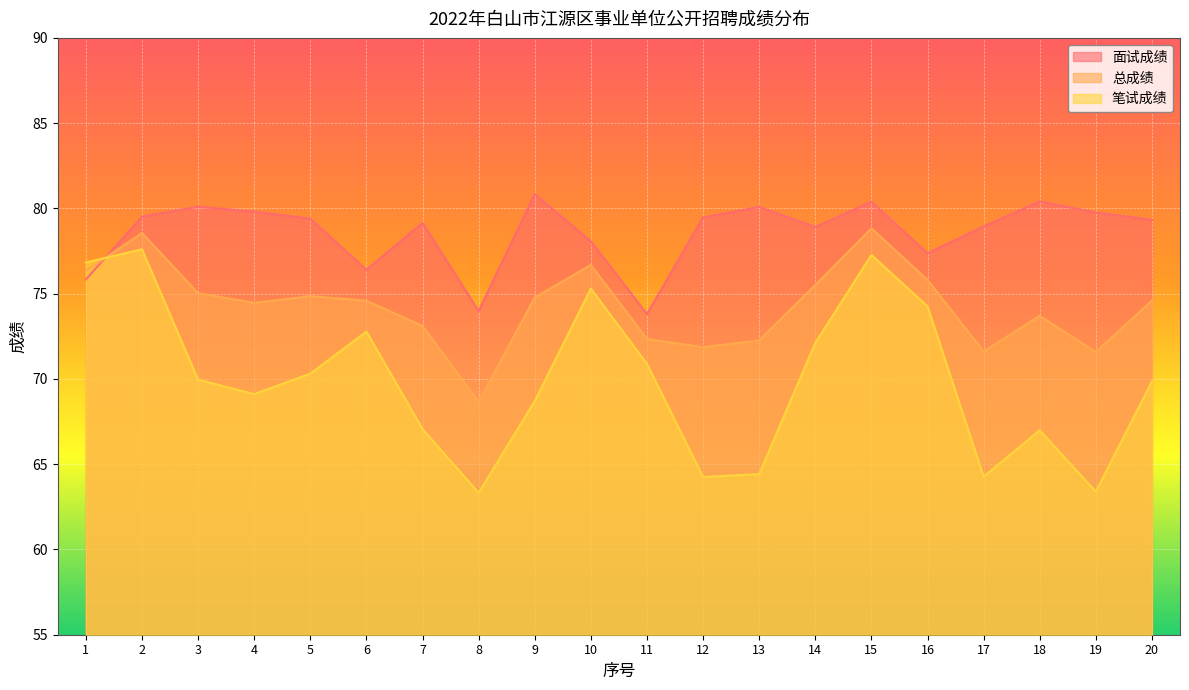

How many lines are shown in the chart?

3